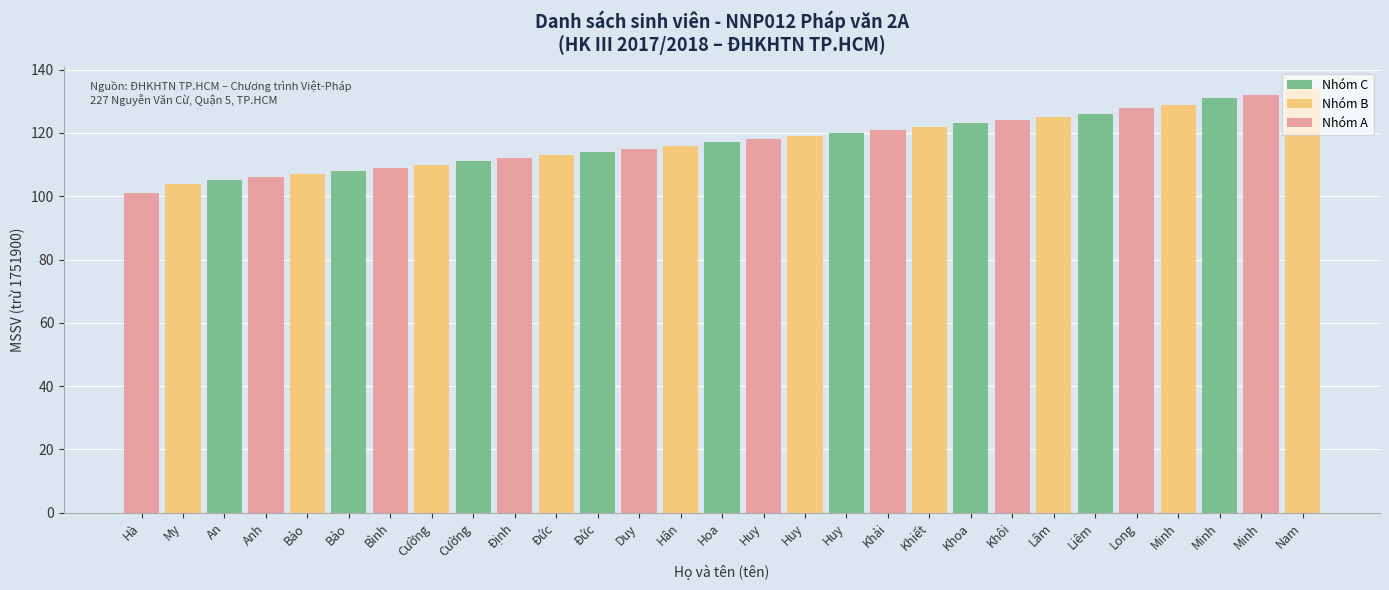

Rank the categories by value from lowest to highest.

Hà, My, An, Anh, Bảo, Bảo, Bình, Cường, Cường, Định, Đức, Đức, Duy, Hân, Hoa, Huy, Huy, Huy, Khải, Khiết, Khoa, Khôi, Lâm, Liêm, Long, Minh, Minh, Minh, Nam